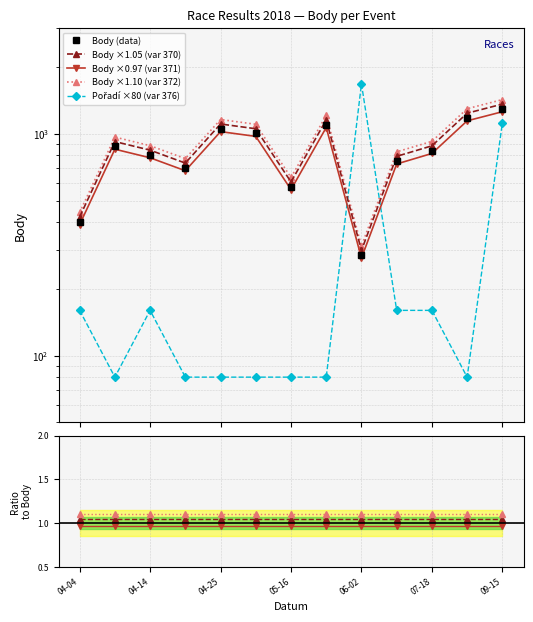

Where do Body and Pořadí first cross each other?

2018-05-23 and 2018-06-02